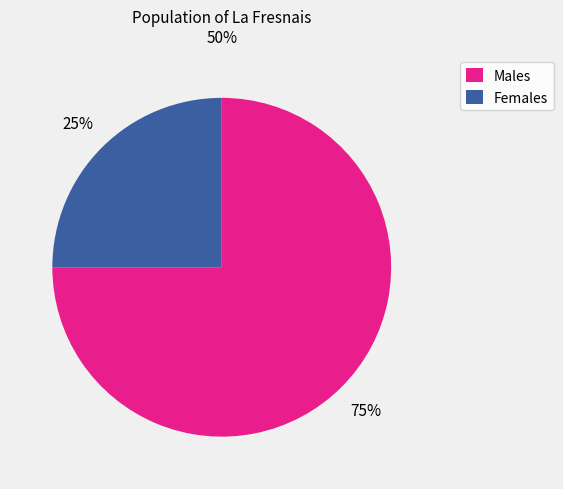

What is the ratio of the value at Males to the value at Females?

3.0